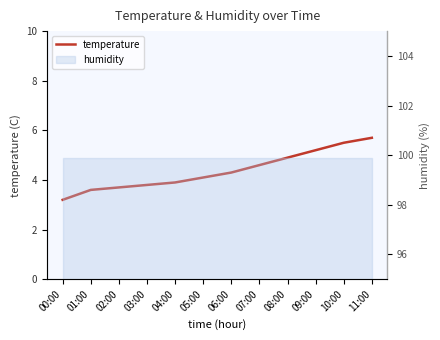

What is the sum of all values?

52.5